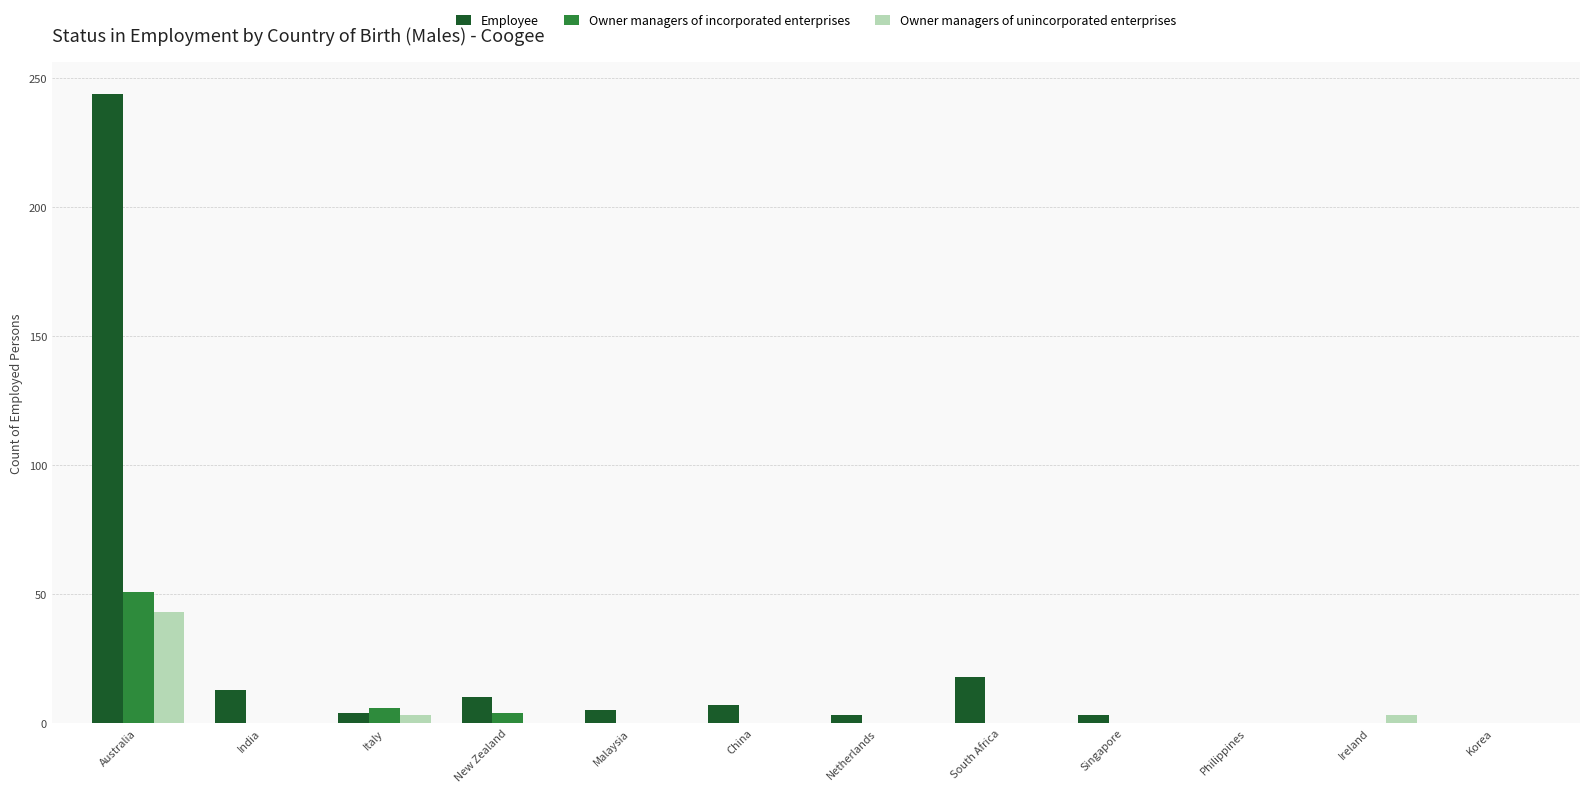

Is the value of Employee at New Zealand greater than the value of Owner managers of unincorporated enterprises at Philippines?

Yes